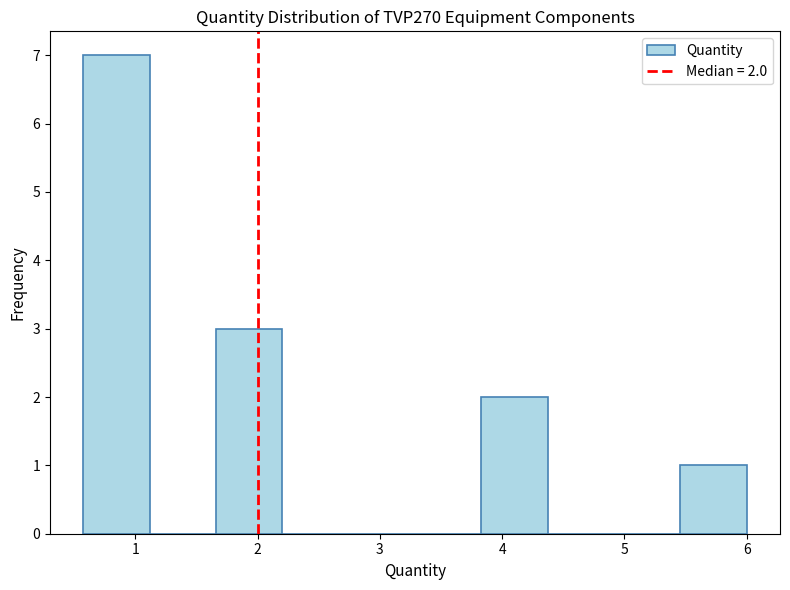

Which range on the x-axis has the tallest bar?

0.6 to 1.1